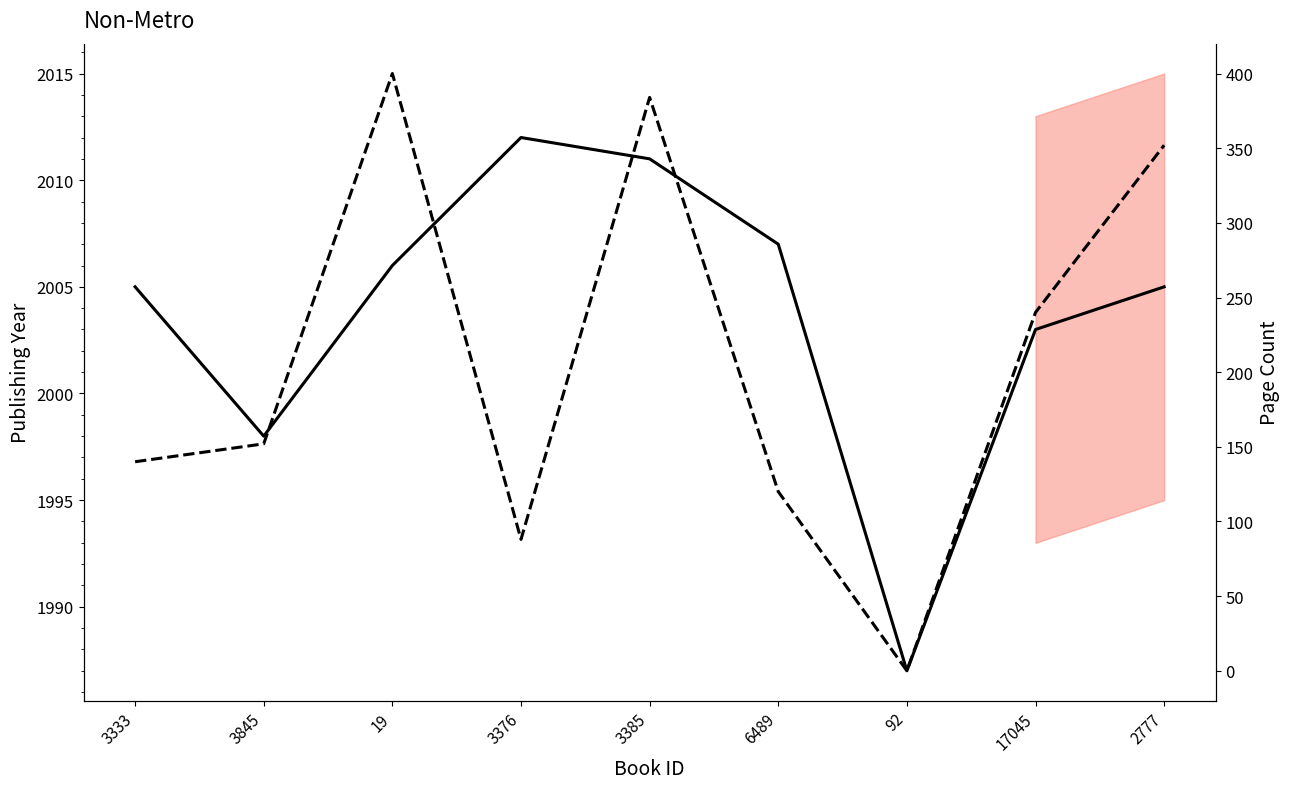

Where does the publishingYear series first go above 2005?

19